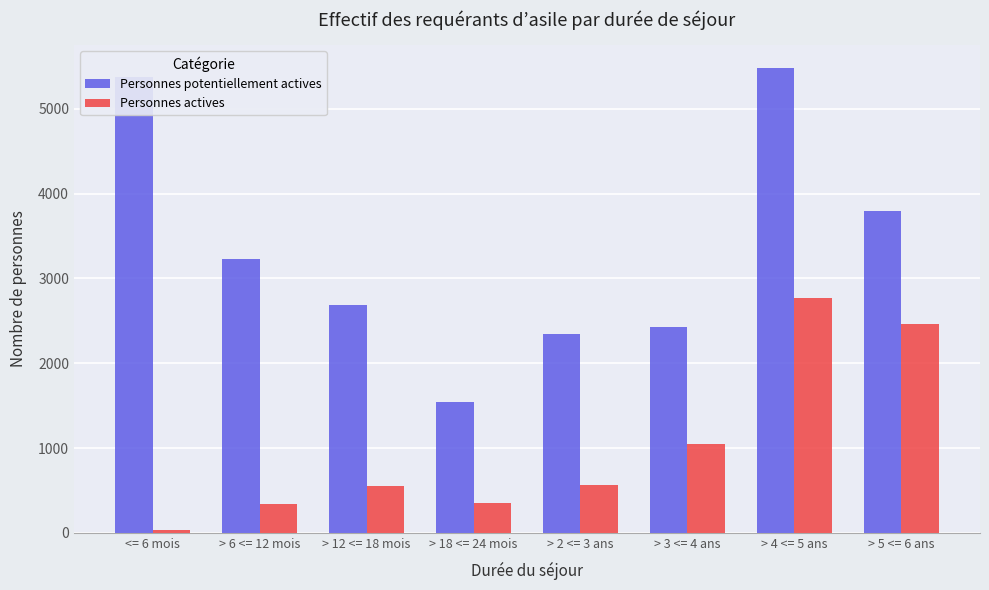

At which category is the sum across all series the highest?

> 4 <= 5 ans